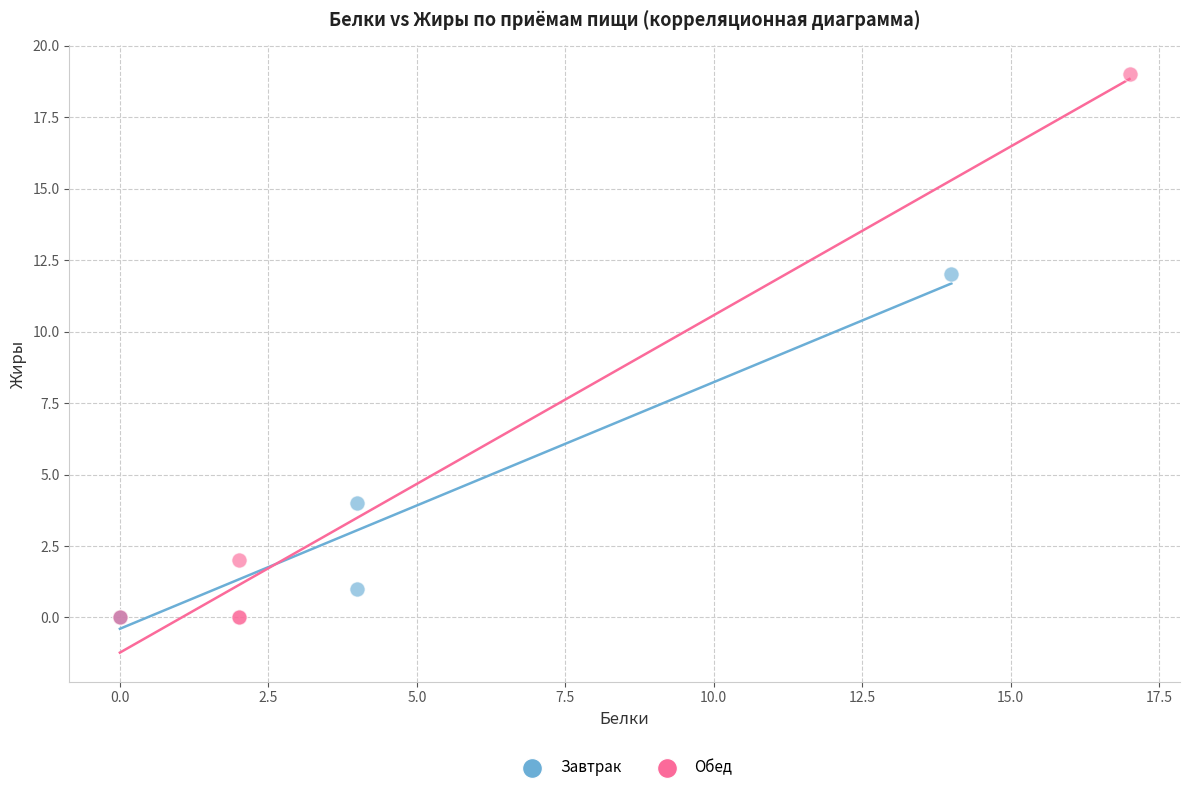

Which series contains the highest Y value?

Обед